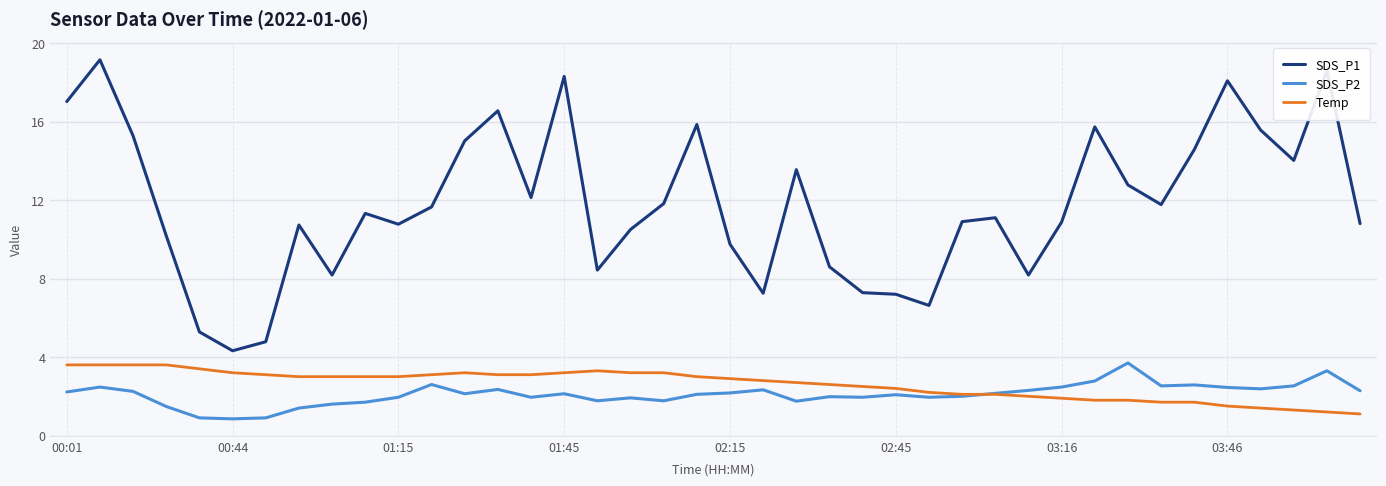

True or false: SDS_P1 and SDS_P2 cross at least once.

False